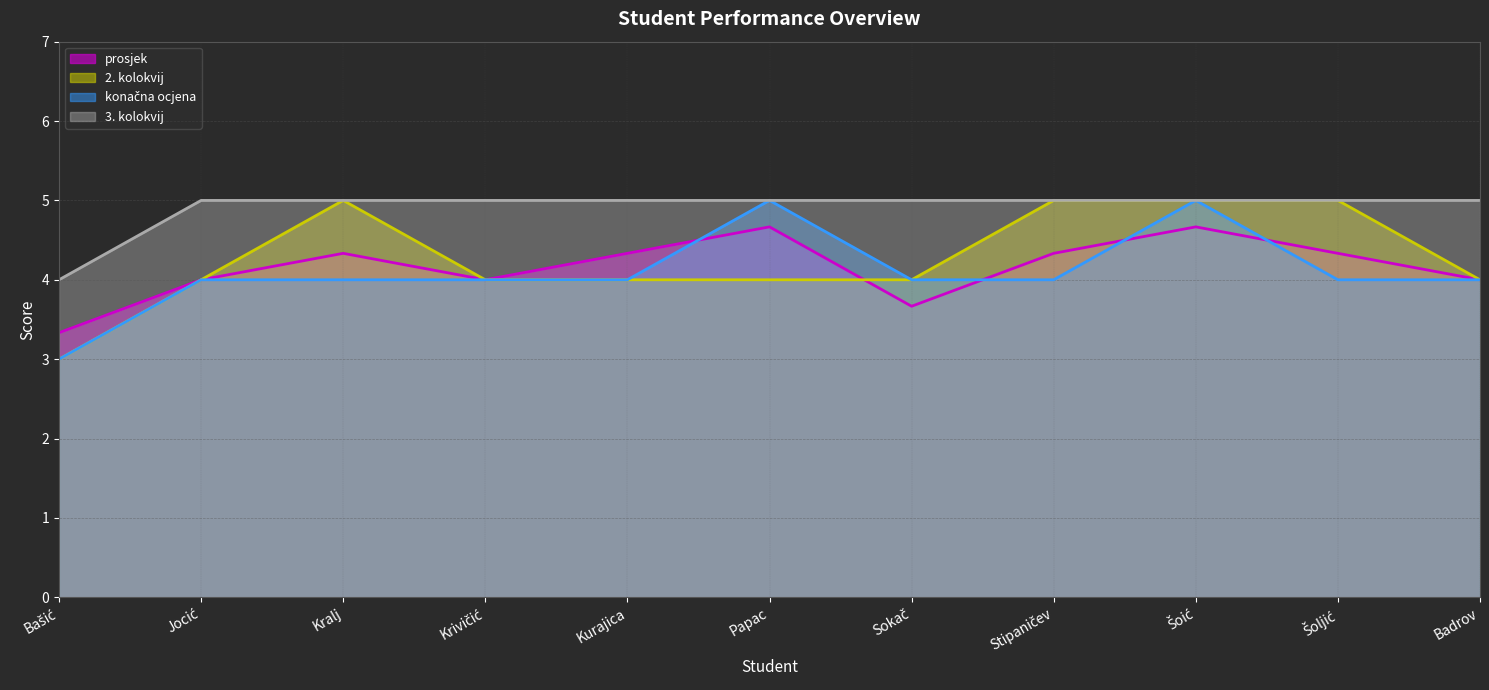

What is the label of the 5th point from the left?

Kurajica